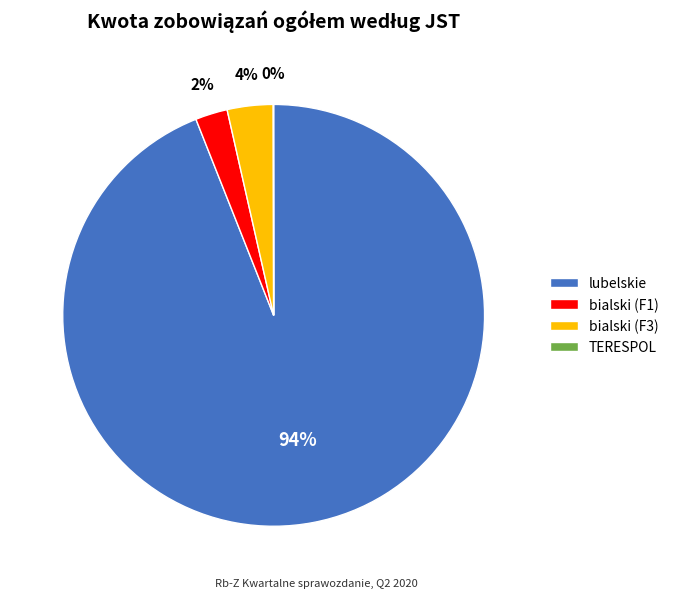

Which category has the biggest portion of the pie?

lubelskie